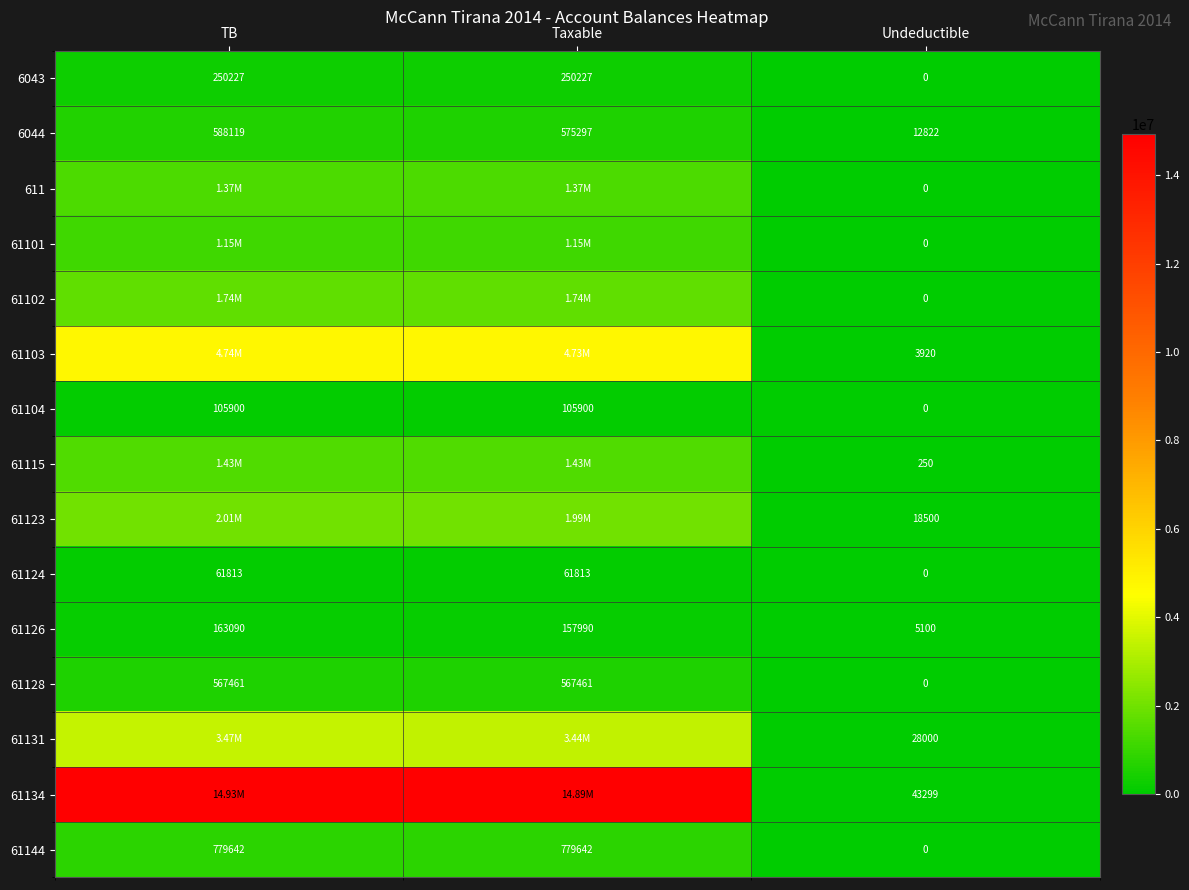

What is the difference between the highest and lowest values at TB?

14869345.6